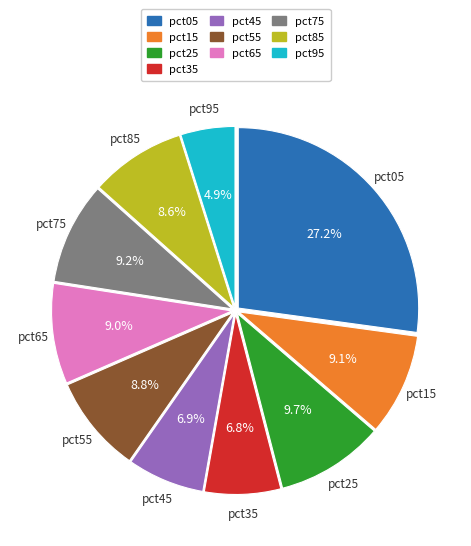

How many segments does this pie chart have?

10